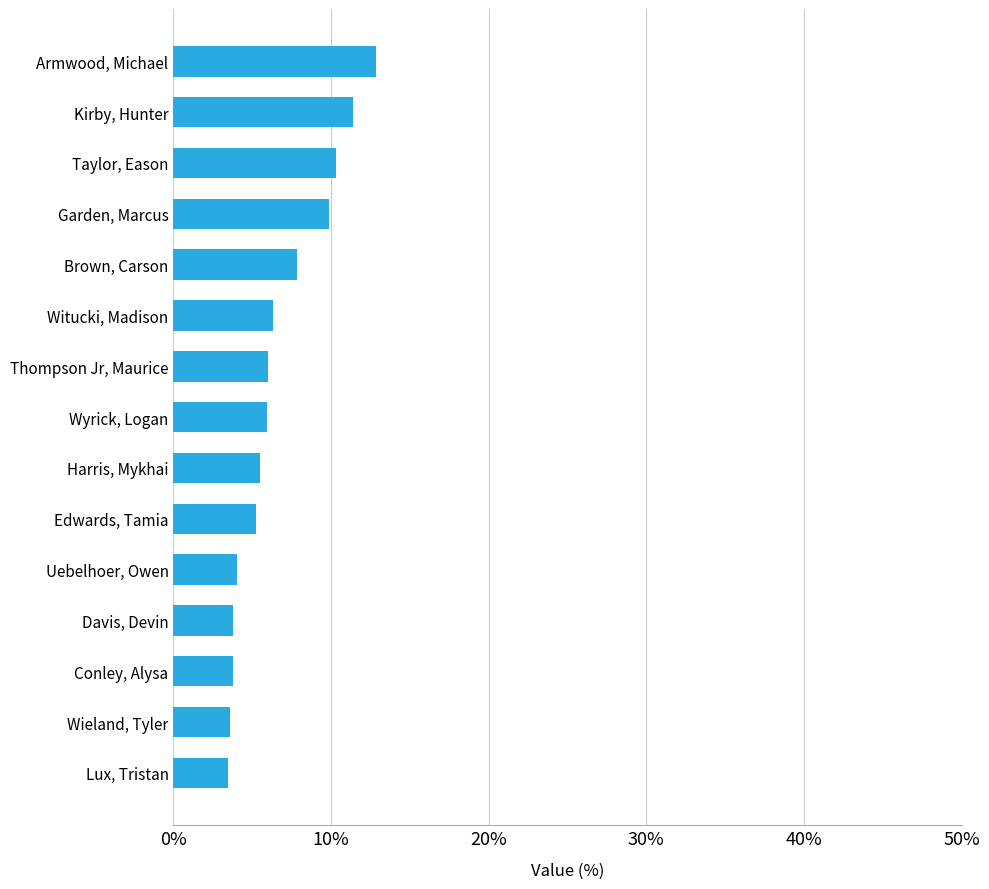

List the labels in order of value, largest first.

Armwood, Michael, Kirby, Hunter, Taylor, Eason, Garden, Marcus, Brown, Carson, Witucki, Madison, Thompson Jr, Maurice, Wyrick, Logan, Harris, Mykhai, Edwards, Tamia, Uebelhoer, Owen, Davis, Devin, Conley, Alysa, Wieland, Tyler, Lux, Tristan